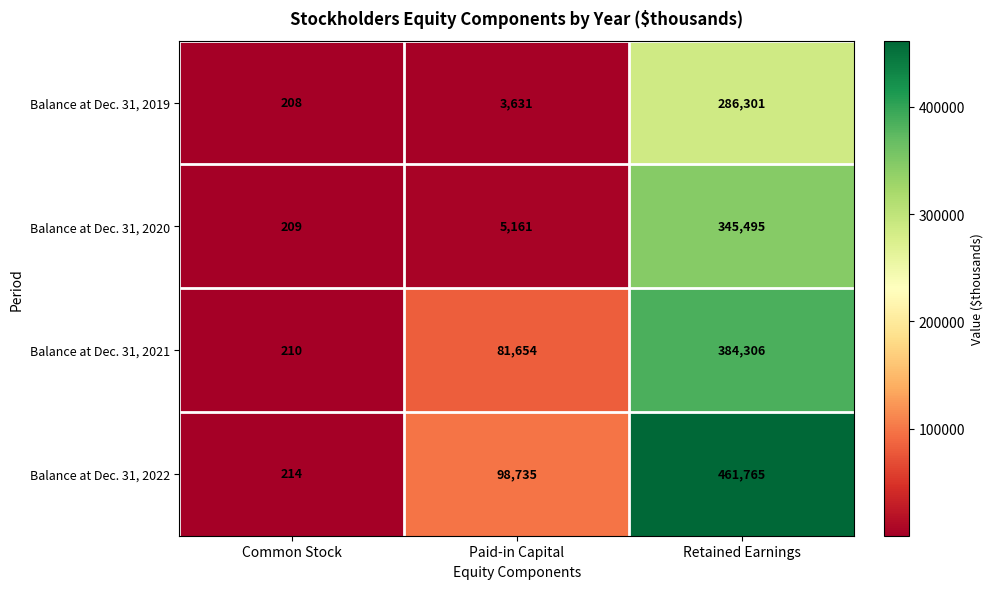

Reading left to right, transcribe all the data shown in this chart.

Balance at Dec. 31, 2019: Common Stock=208	Paid-in Capital=3631	Retained Earnings=286301
Balance at Dec. 31, 2020: Common Stock=209	Paid-in Capital=5161	Retained Earnings=345495
Balance at Dec. 31, 2021: Common Stock=210	Paid-in Capital=81654	Retained Earnings=384306
Balance at Dec. 31, 2022: Common Stock=214	Paid-in Capital=98735	Retained Earnings=461765